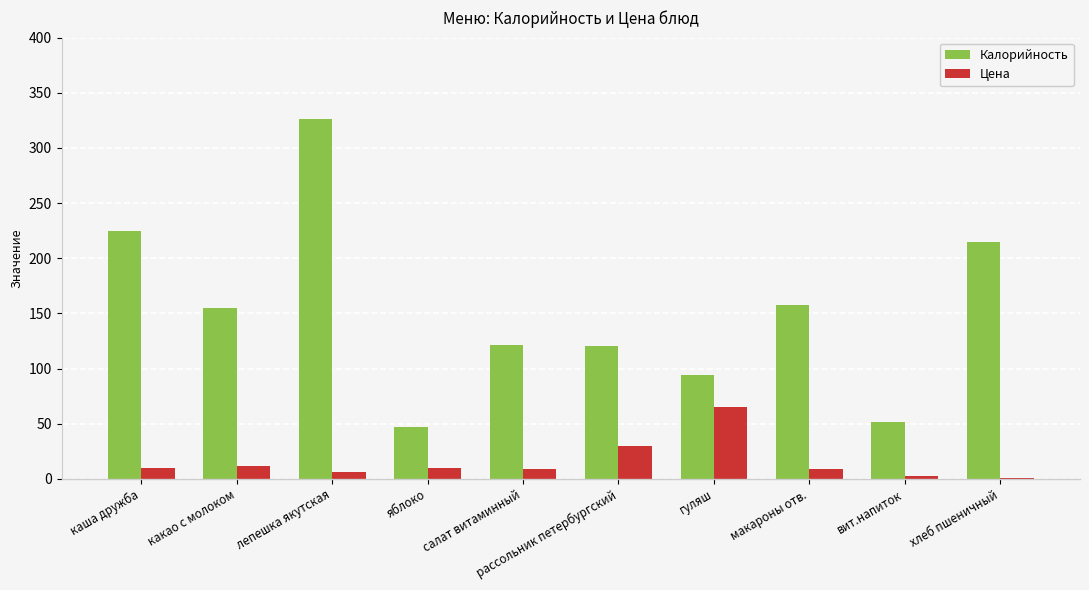

Is it true that Калорийность equals 121.0 at салат витаминный?

True